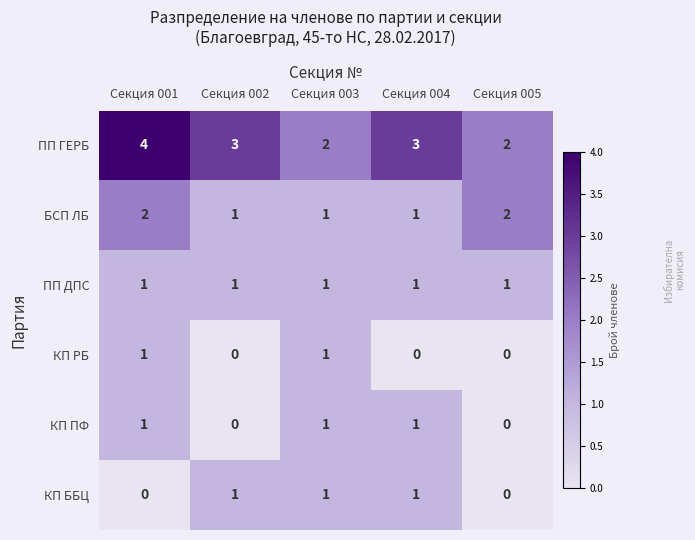

Which series has the widest spread of values?

ПП ГЕРБ